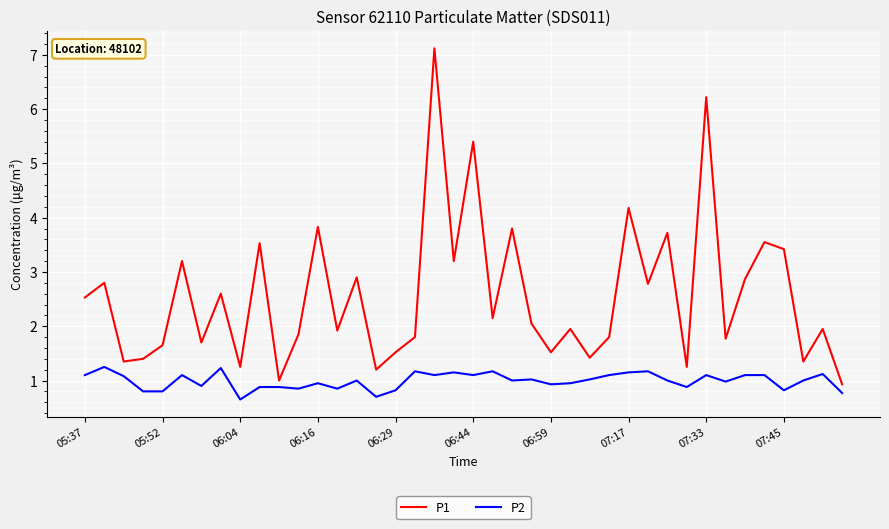

Which series has the largest total across all categories?

P1